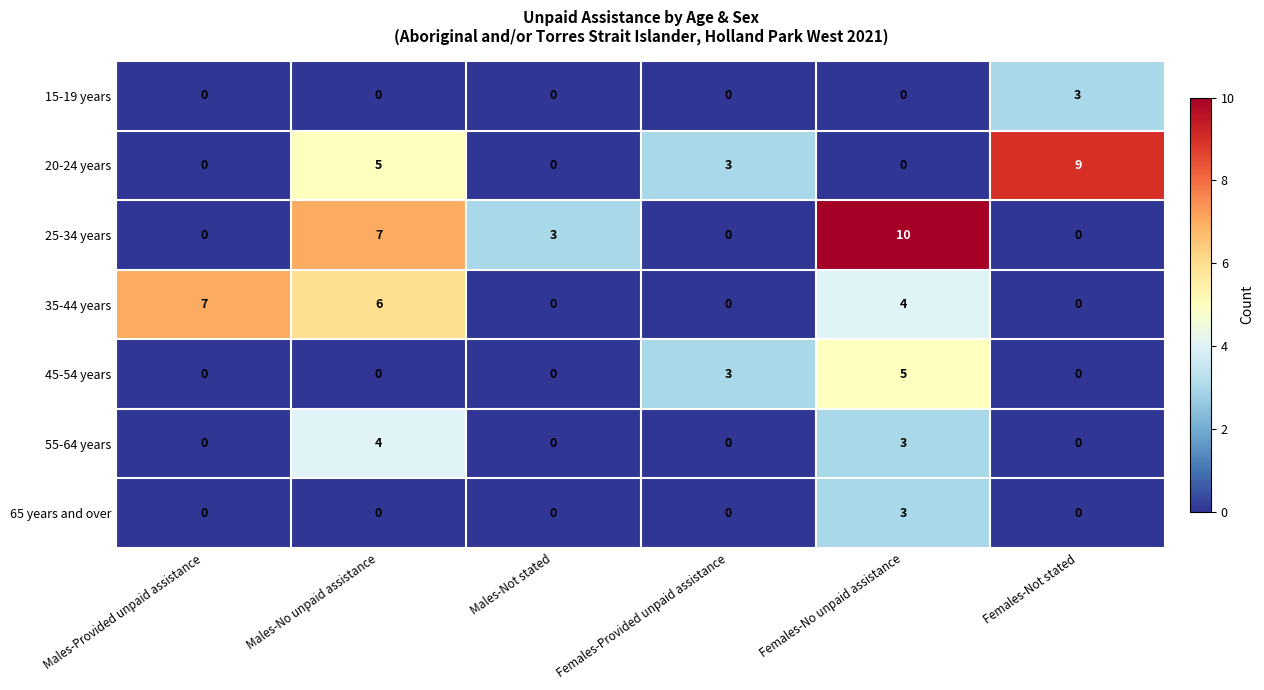

At which label is 35-44 years closest to 3?

Females-No unpaid assistance